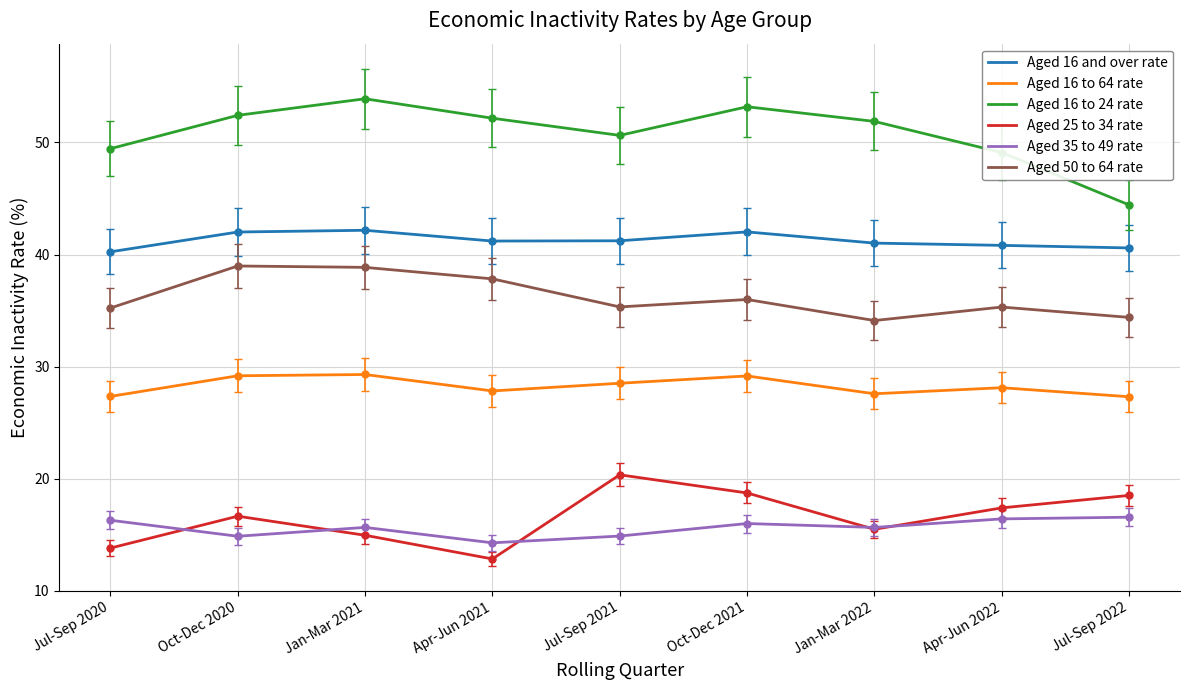

What is the spread (max minus min) of values at Jul-Sep 2022?

27.8